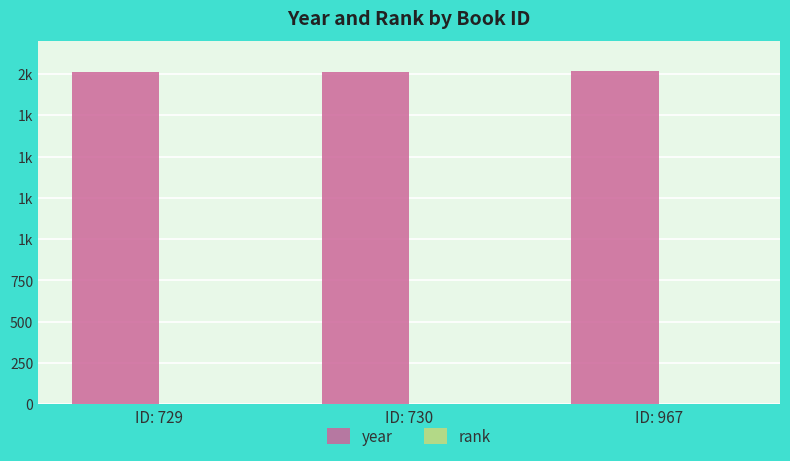

Which series has the largest total across all categories?

year